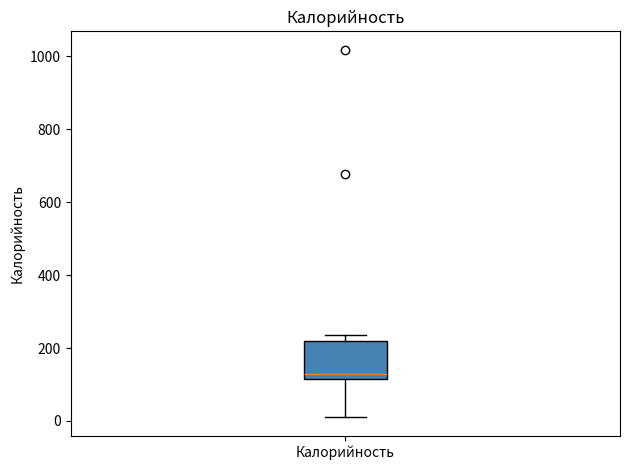

Where does the lower whisker of the box for Калорийность end on the y-axis? The values are not printed on the chart, so give them approximately, as read against the axis.

0